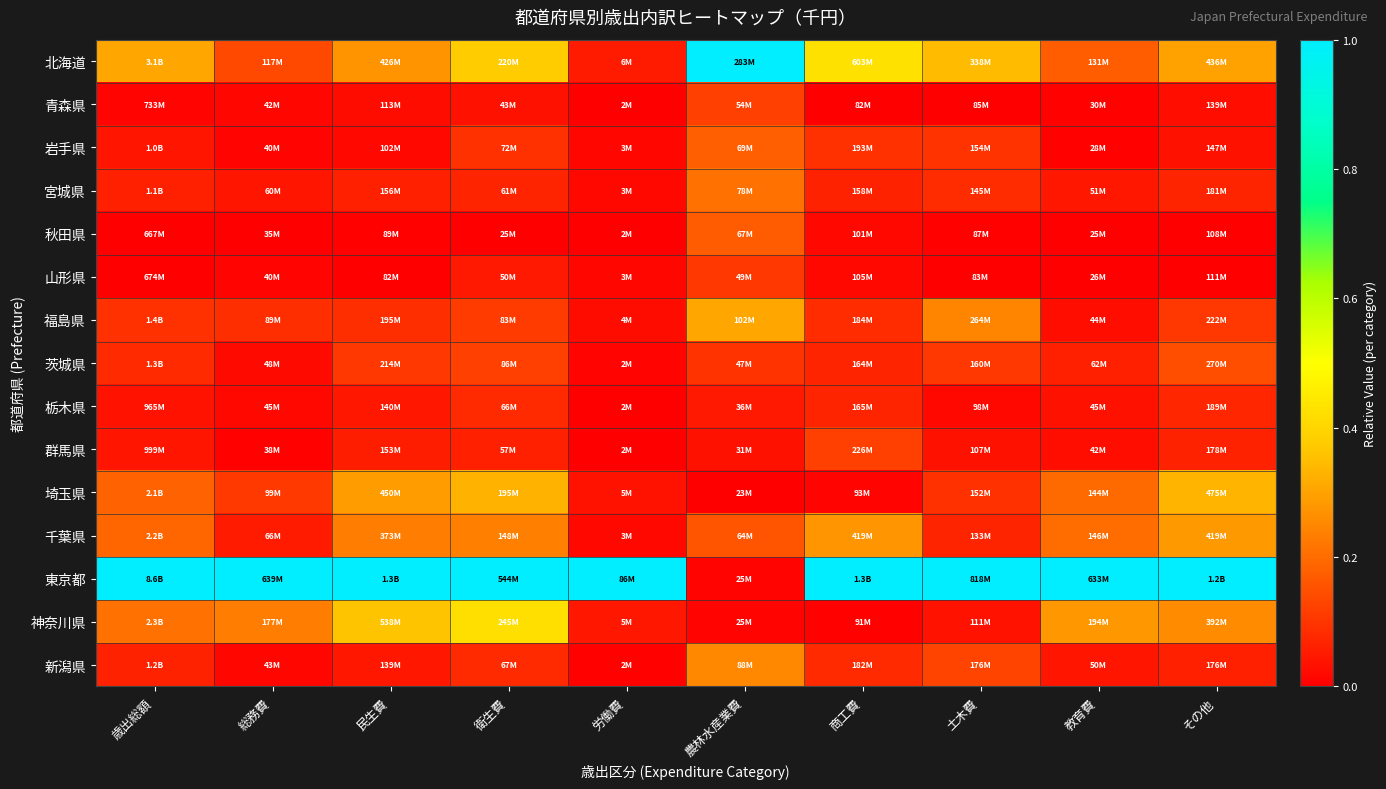

Rank the series by their maximum value, from highest to lowest.

北海道, 東京都, 神奈川県, 埼玉県, 福島県, 千葉県, 新潟県, 宮城県, 岩手県, 秋田県, 茨城県, 青森県, 群馬県, 山形県, 栃木県